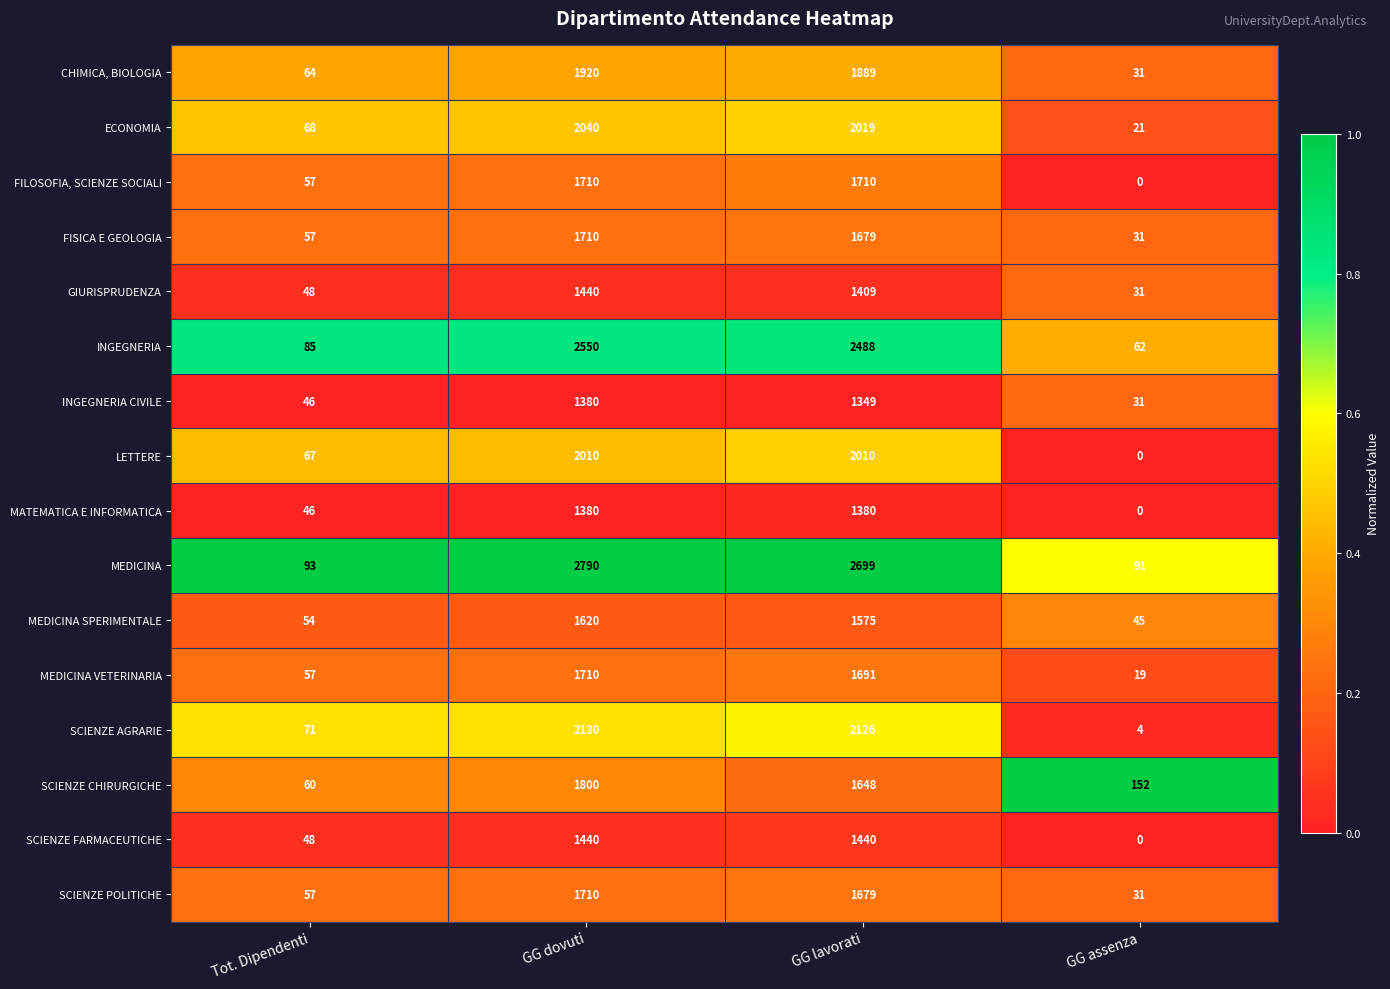

The INGEGNERIA CIVILE series shows 31 at GG assenza. True or false?

True